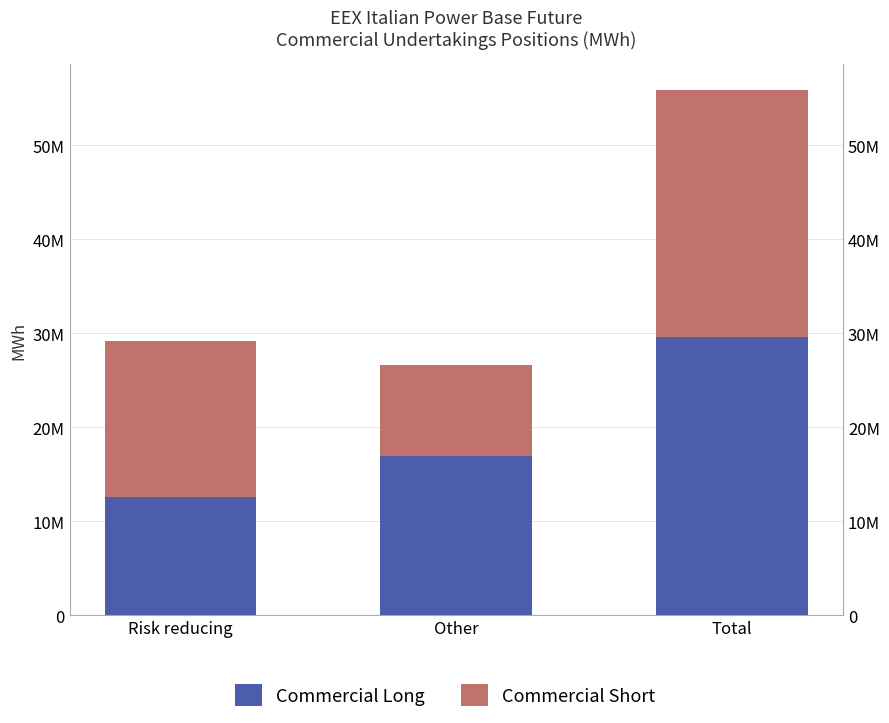

What is the label of the 3rd bar from the left?

Total